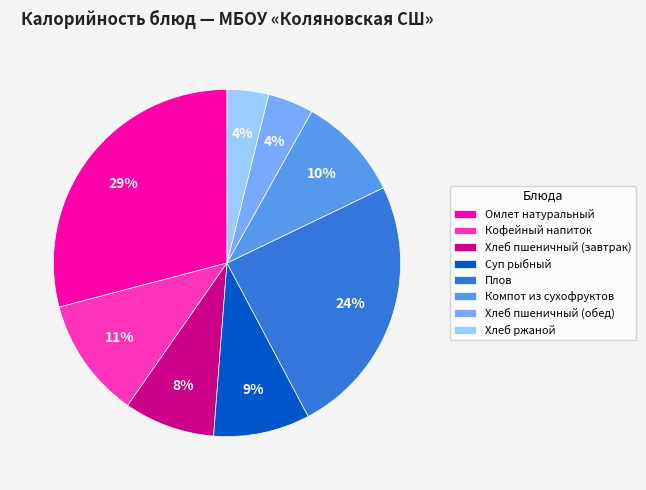

Which slice is the largest?

Омлет натуральный